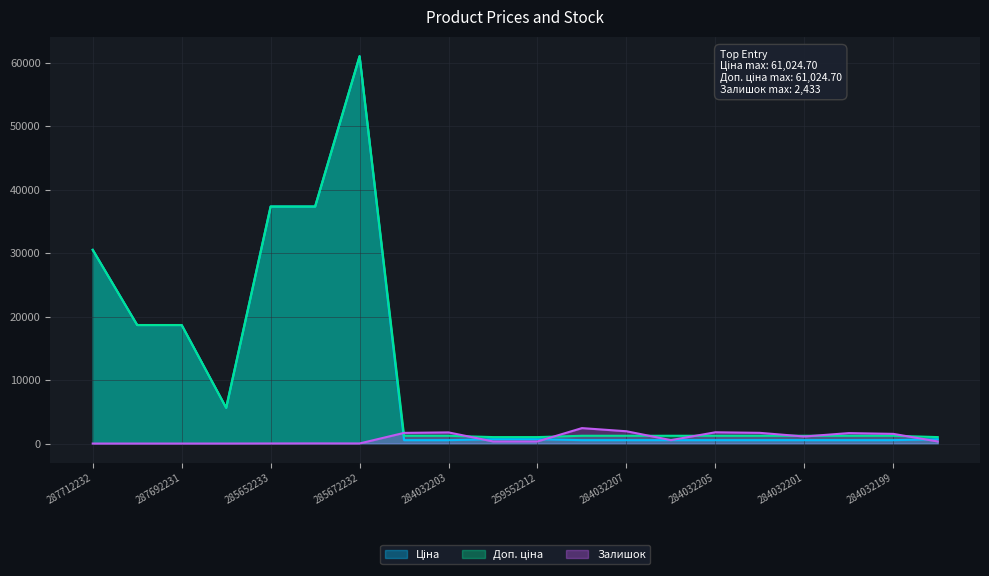

How many lines are shown in the chart?

3